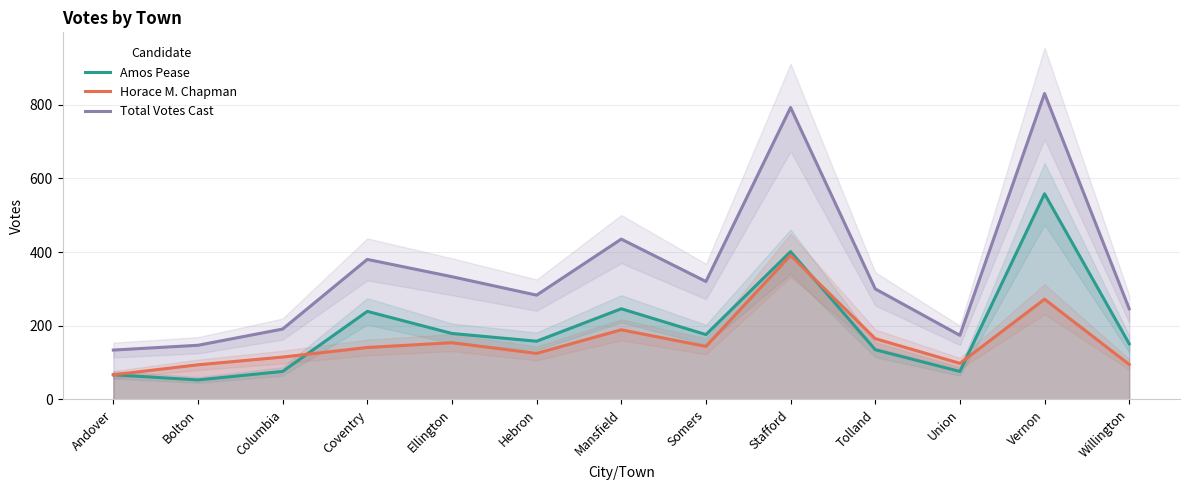

Where does the Horace M. Chapman series first go above 141?

Ellington